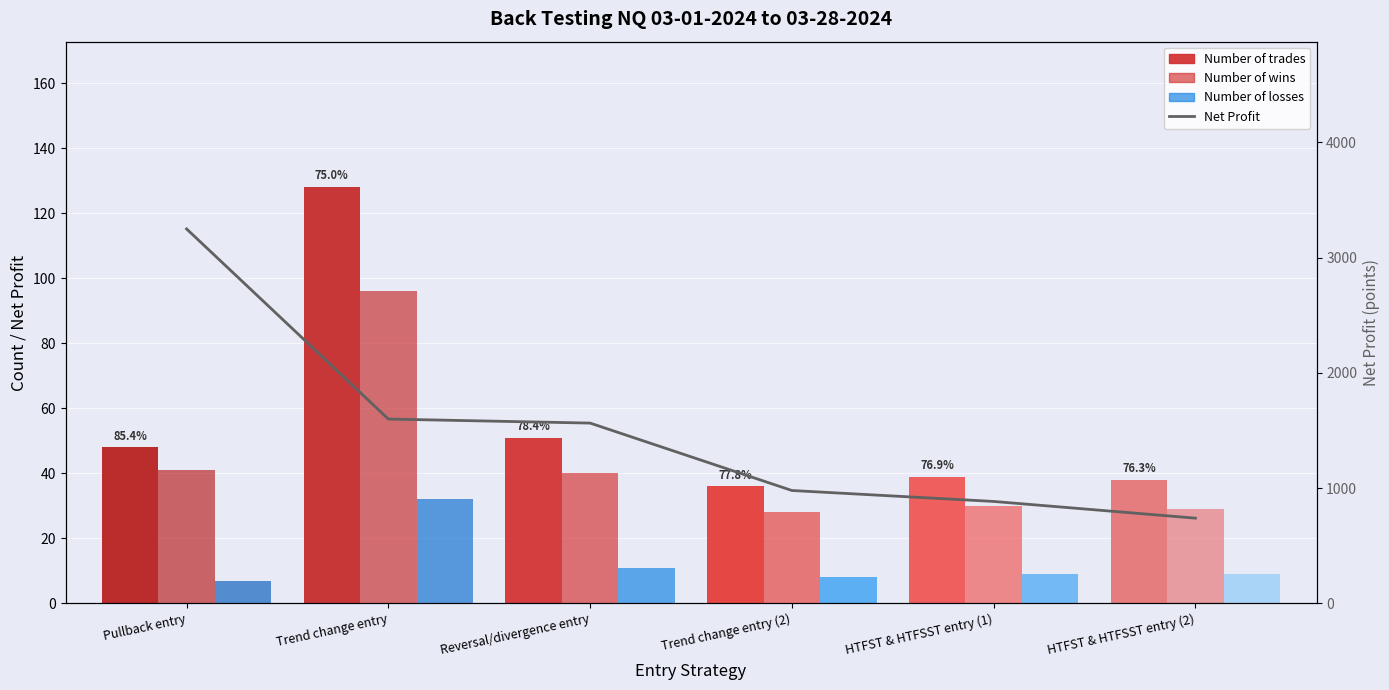

What is the average value of the Number of wins series?

44